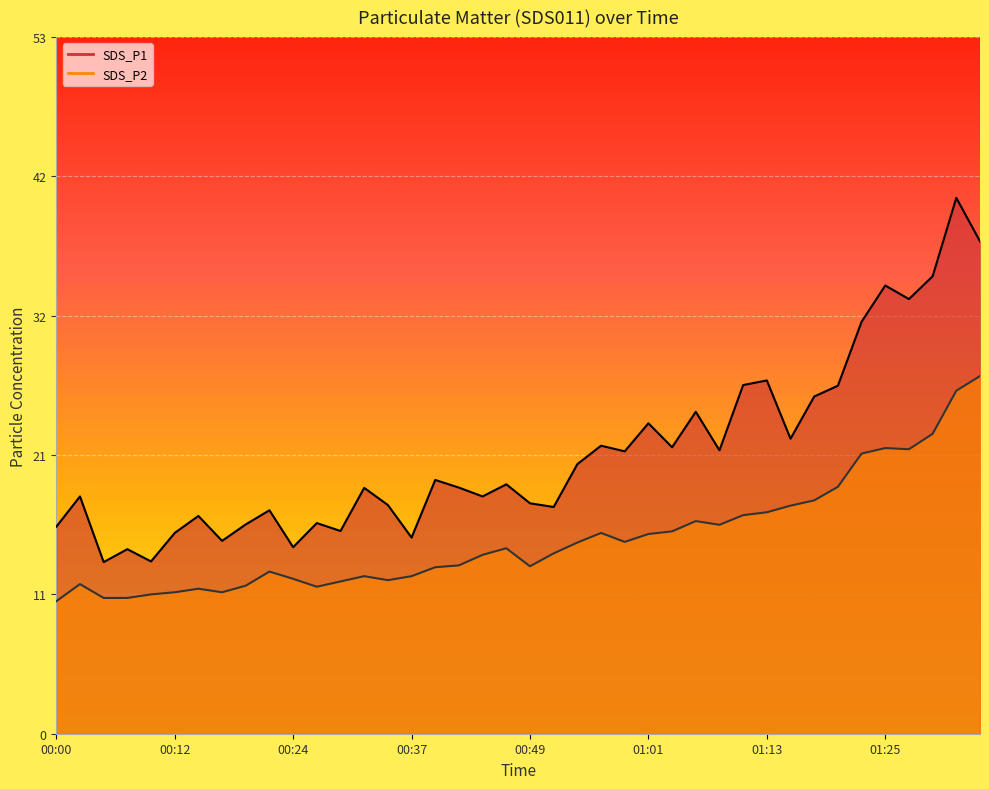

Reading right to left, extract all data points from this chart.

SDS_P1: 01:35=37.4	01:33=40.6	01:30=34.7	01:28=33.0	01:25=34.0	01:23=31.2	01:21=26.4	01:18=25.6	01:16=22.4	01:13=26.8	01:11=26.4	01:08=21.5	01:06=24.4	01:03=21.7	01:01=23.6	00:59=21.4	00:56=21.9	00:54=20.4	00:51=17.2	00:49=17.5	00:46=18.9	00:44=18.0	00:41=18.7	00:39=19.2	00:37=14.9	00:34=17.4	00:32=18.6	00:29=15.4	00:27=16.0	00:24=14.2	00:22=16.9	00:20=15.9	00:17=14.6	00:15=16.5	00:12=15.2	00:10=13.1	00:07=14.0	00:05=13.0	00:02=18.0	00:00=15.7
SDS_P2: 01:35=27.1	01:33=26.0	01:30=22.8	01:28=21.6	01:25=21.7	01:23=21.2	01:21=18.7	01:18=17.7	01:16=17.3	01:13=16.8	01:11=16.6	01:08=15.8	01:06=16.1	01:03=15.3	01:01=15.2	00:59=14.6	00:56=15.2	00:54=14.5	00:51=13.7	00:49=12.7	00:46=14.1	00:44=13.6	00:41=12.8	00:39=12.6	00:37=11.9	00:34=11.7	00:32=11.9	00:29=11.6	00:27=11.2	00:24=11.8	00:22=12.3	00:20=11.2	00:17=10.7	00:15=11.0	00:12=10.7	00:10=10.6	00:07=10.3	00:05=10.3	00:02=11.3	00:00=10.1